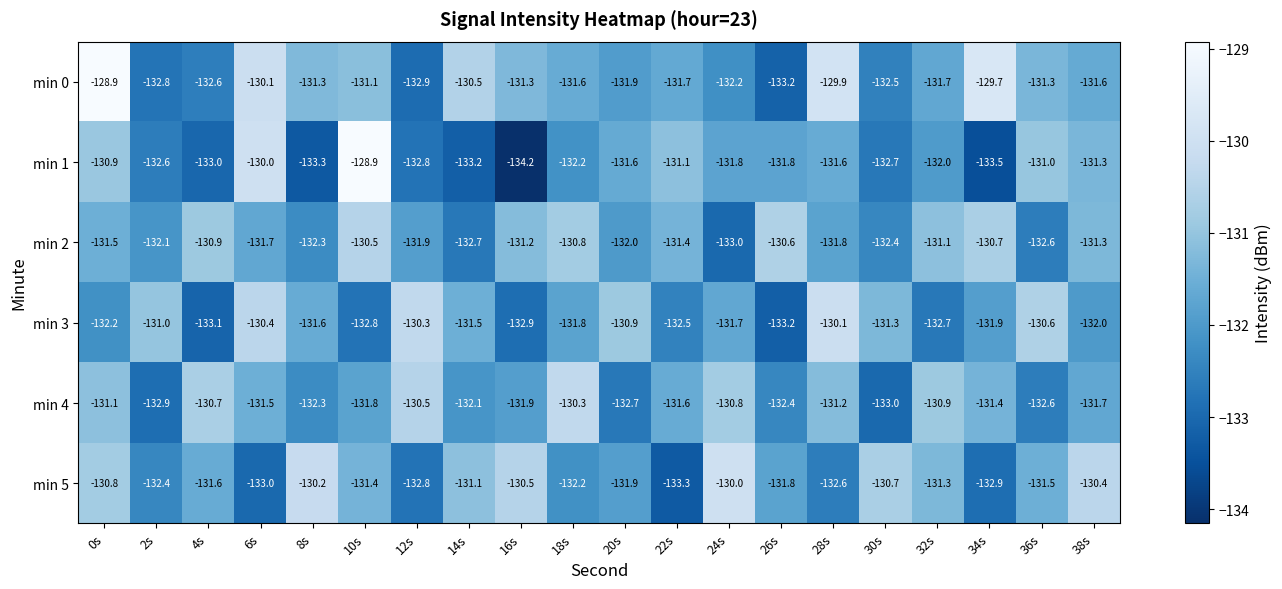

Where does the min 5 series first go above -131?

0s